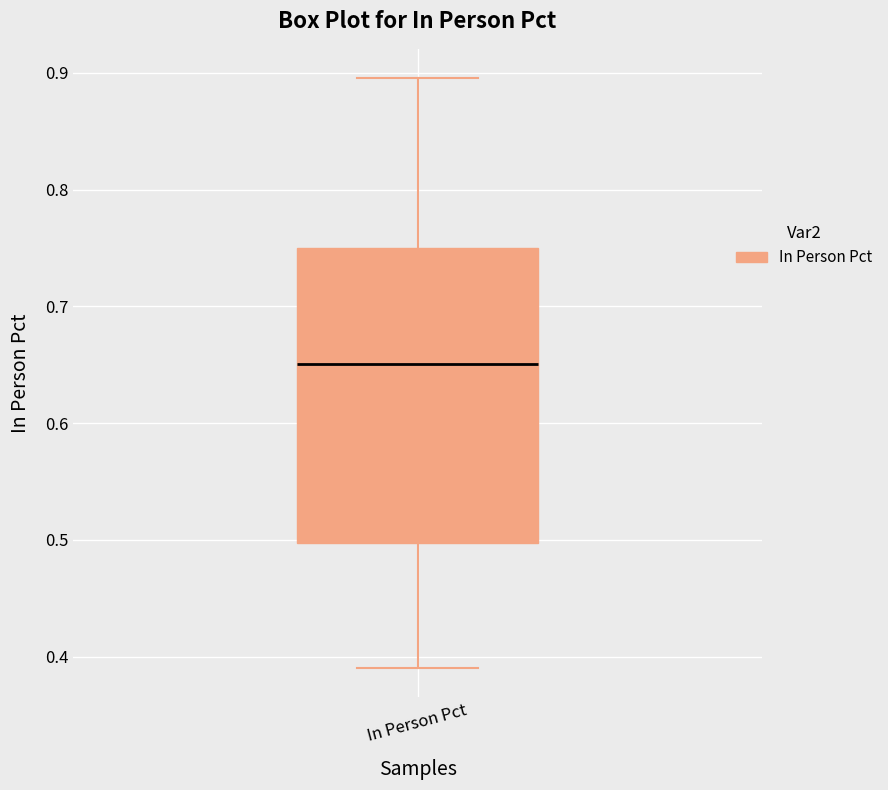

Read this box plot against the y-axis: the position of the median line, the range covered by the box, and the ends of both whiskers. The values are not printed on the chart, so give them approximately, as read against the axis.

median 0.65, box 0.50 to 0.75, whiskers 0.39 to 0.90